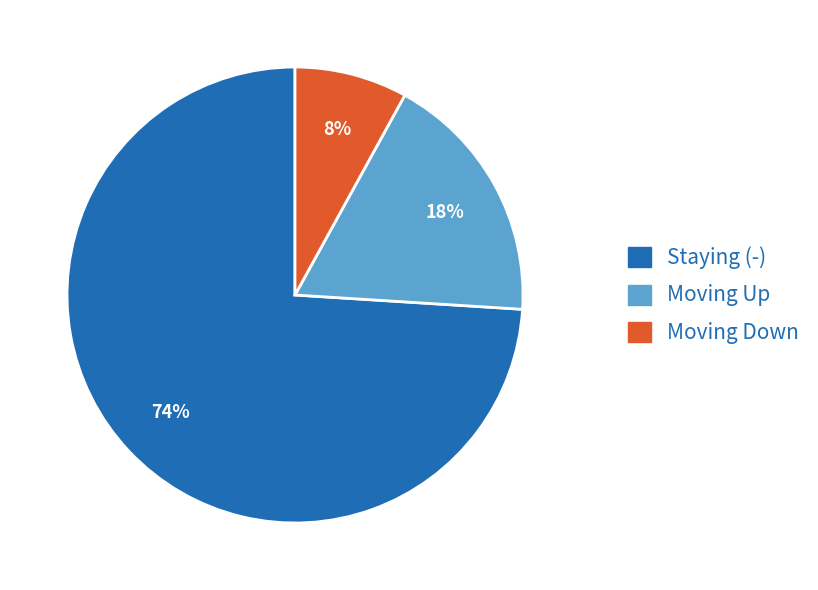

Is there any slice that represents more than half of the pie?

Yes